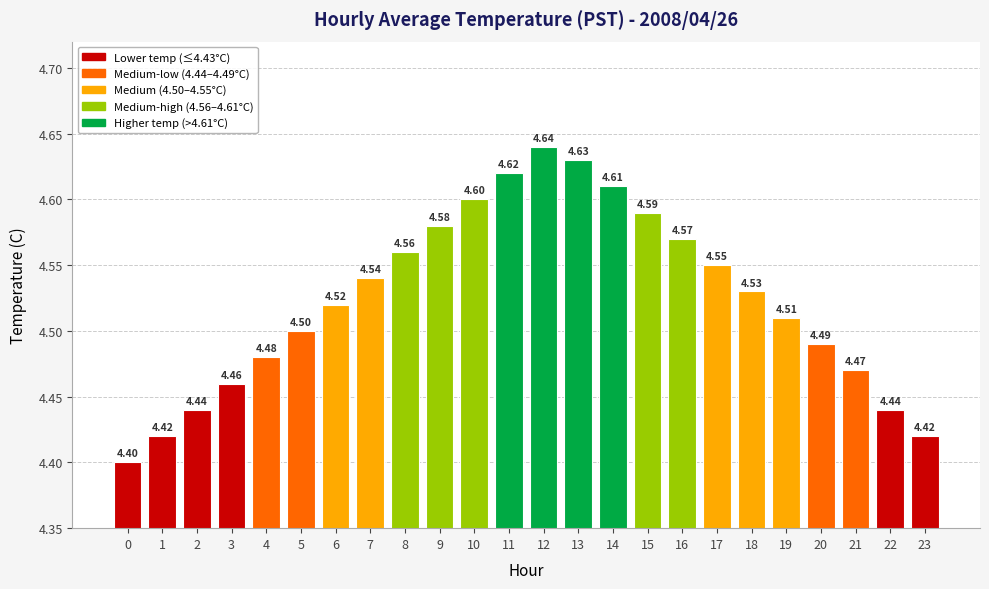

At which category does the chart reach its peak across all series?

12